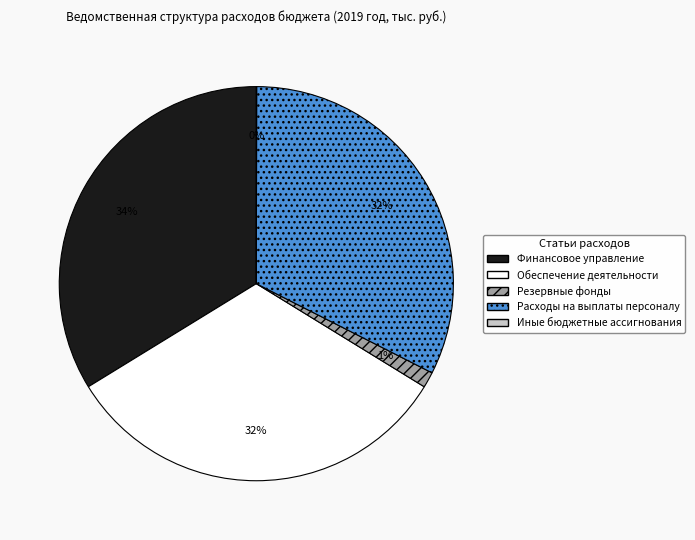

What is the largest slice in the pie chart?

Финансовое управление